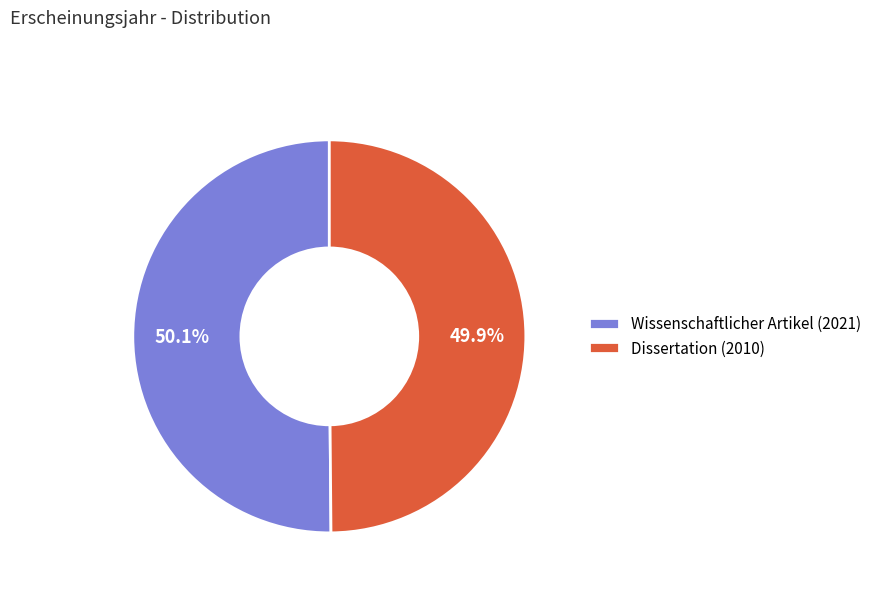

True or false: Dissertation (2010) accounts for 50% of the total.

True